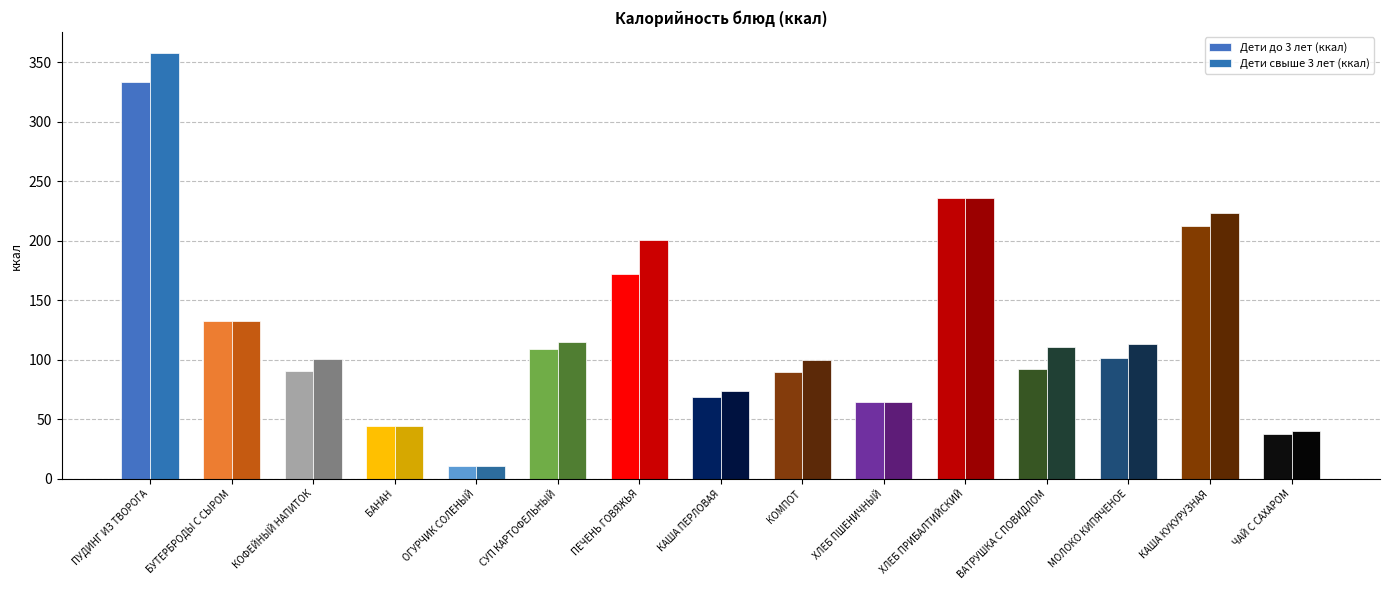

What is the label of the 2nd bar from the right?

КАША КУКУРУЗНАЯ